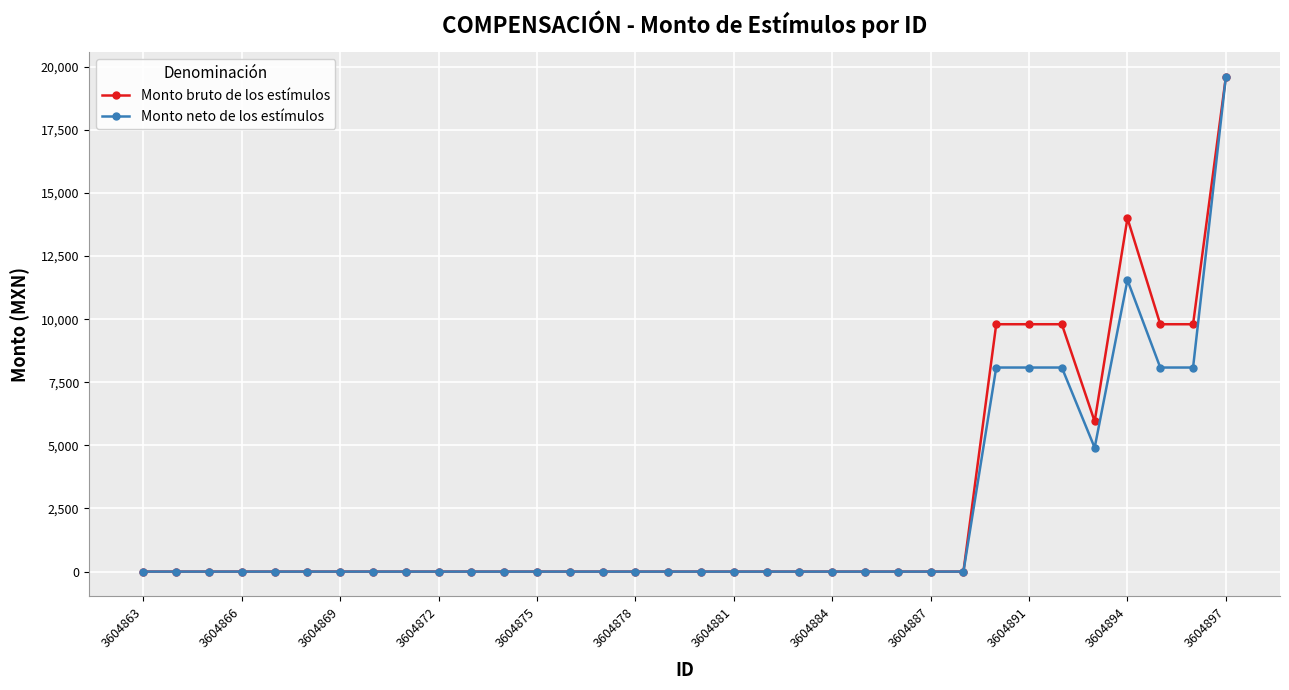

At how many categories does at least one series exceed 381?

8